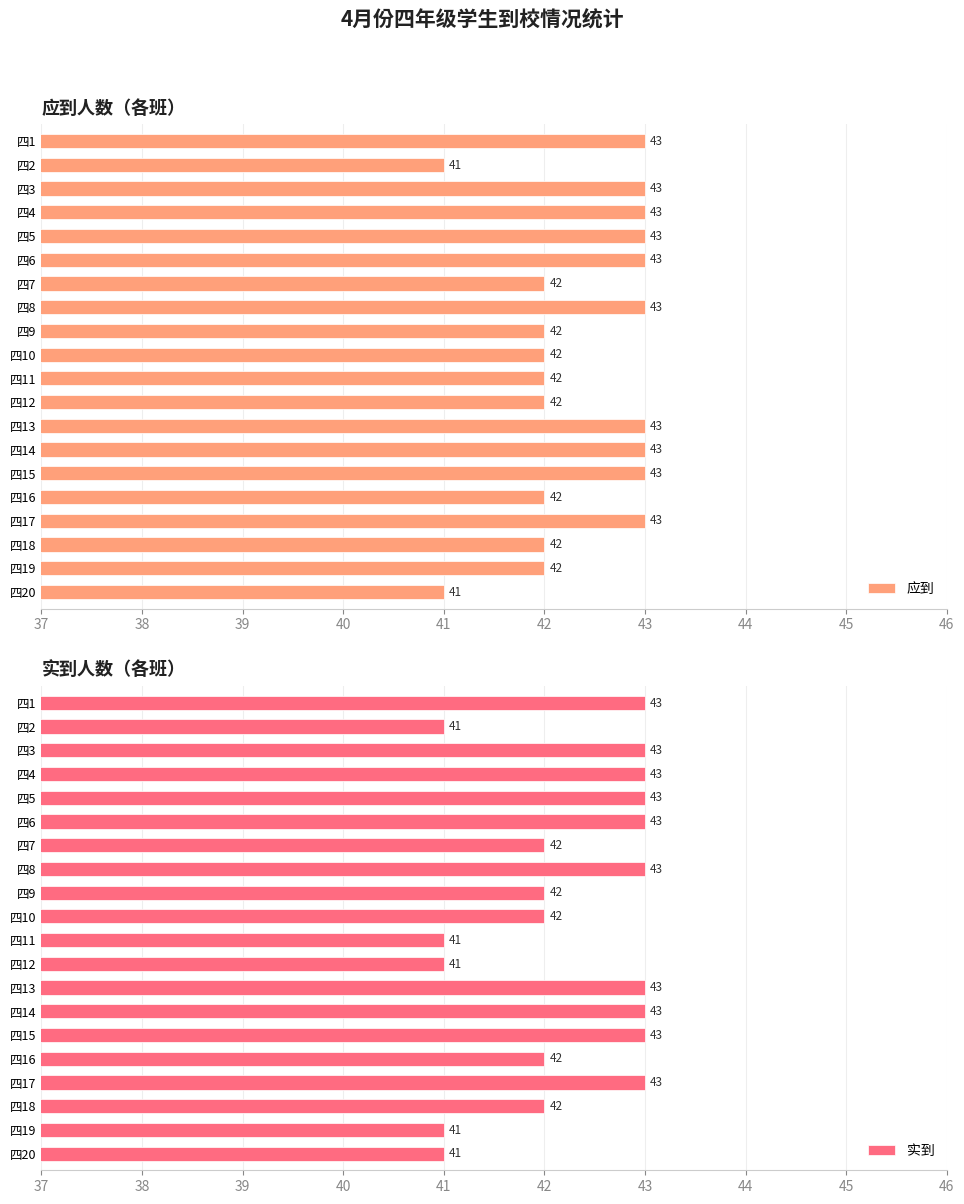

Does the chart contain stacked bars?

No